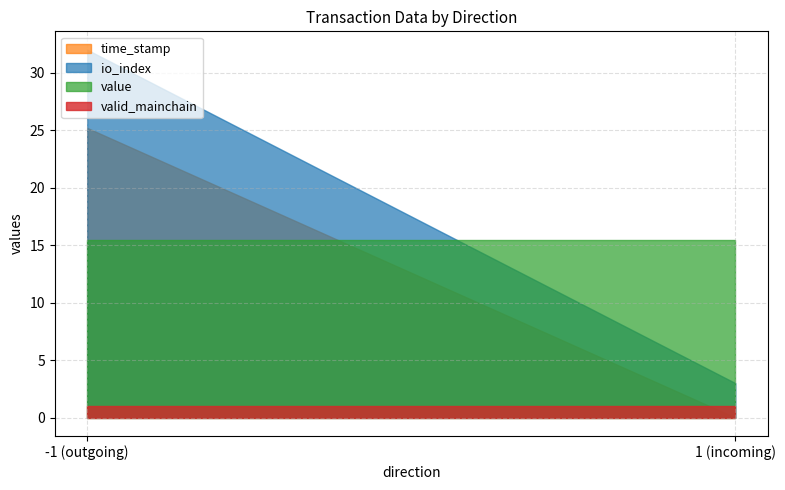

Rank the series by their maximum value, from lowest to highest.

valid_mainchain, value, time_stamp, io_index